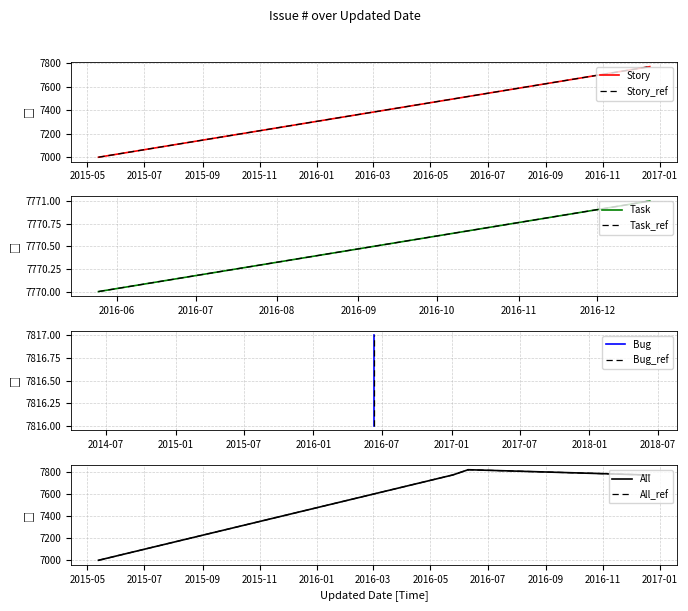

What is the difference between the maximum and minimum values?

816